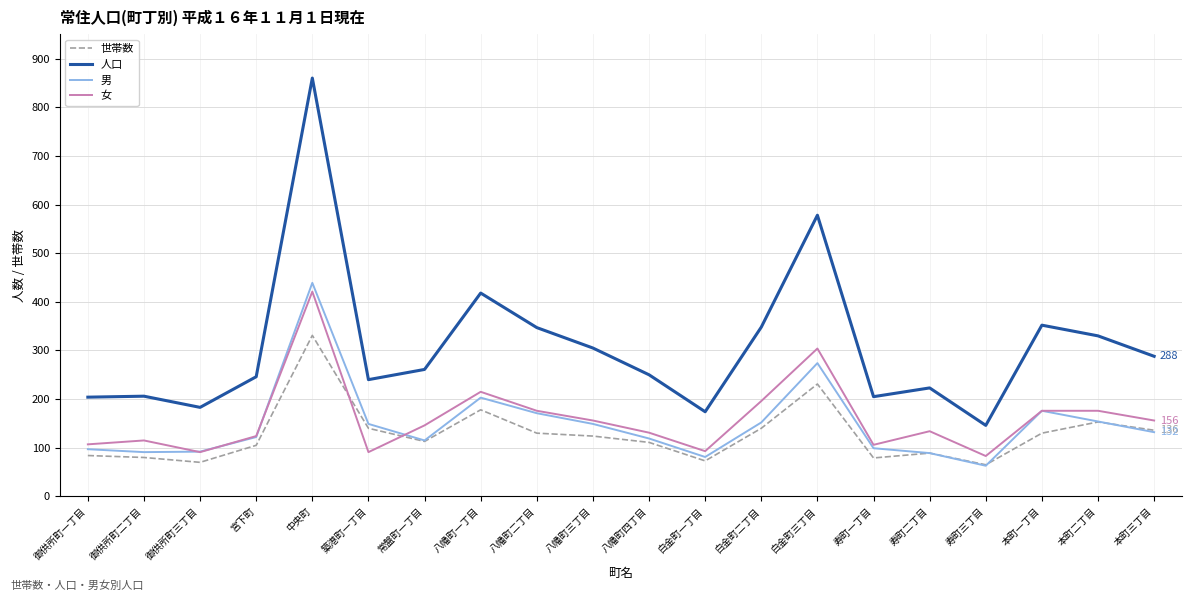

True or false: 男 and 人口 cross at least once.

False